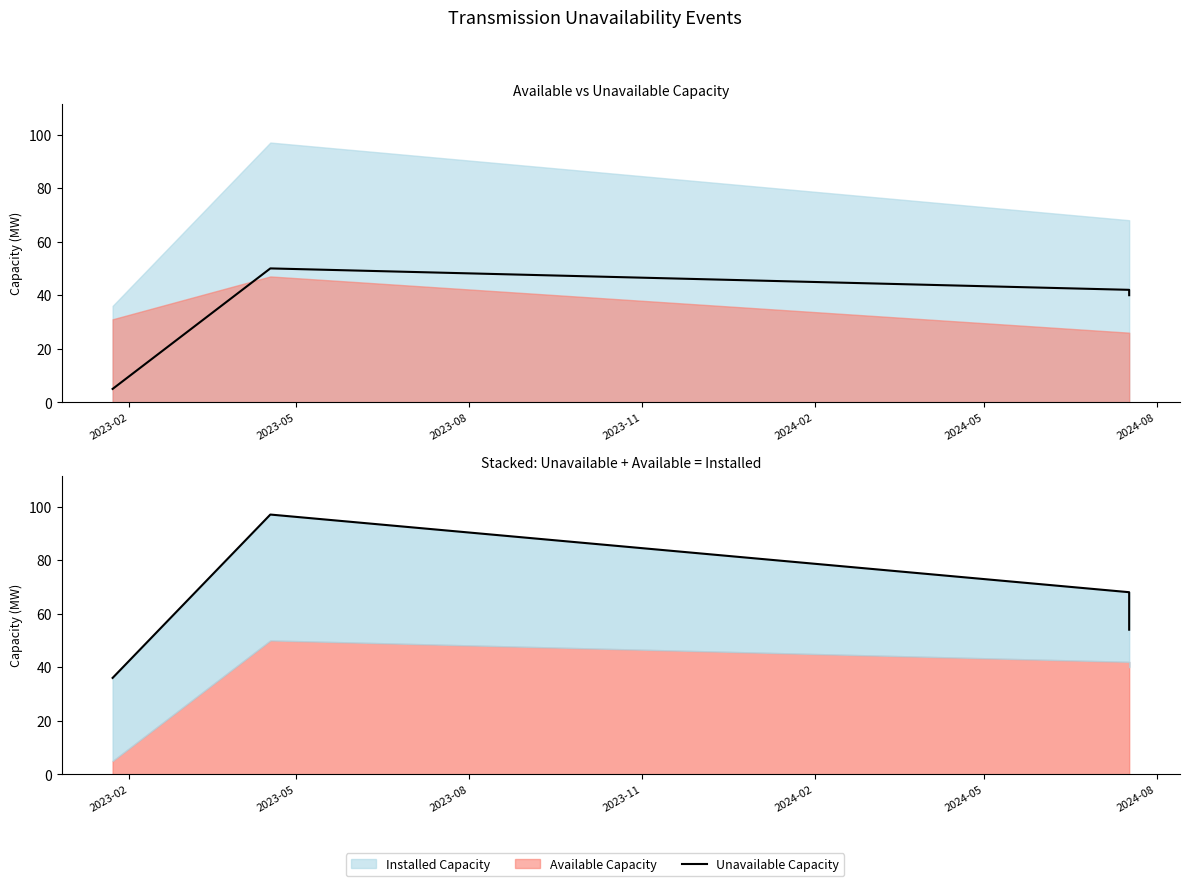

Is the value of Unavailable Capacity at 2023-11 greater than the value of Installed Capacity at 2023-08?

No